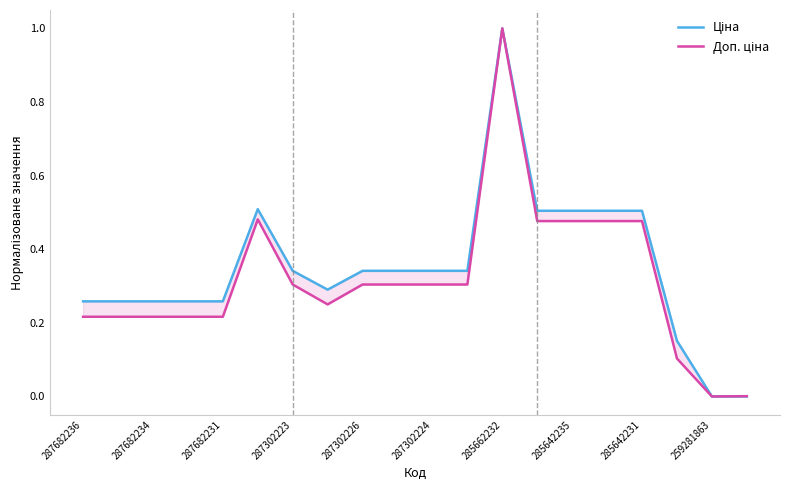

What are all the series names shown in the legend?

Ціна, Доп. ціна